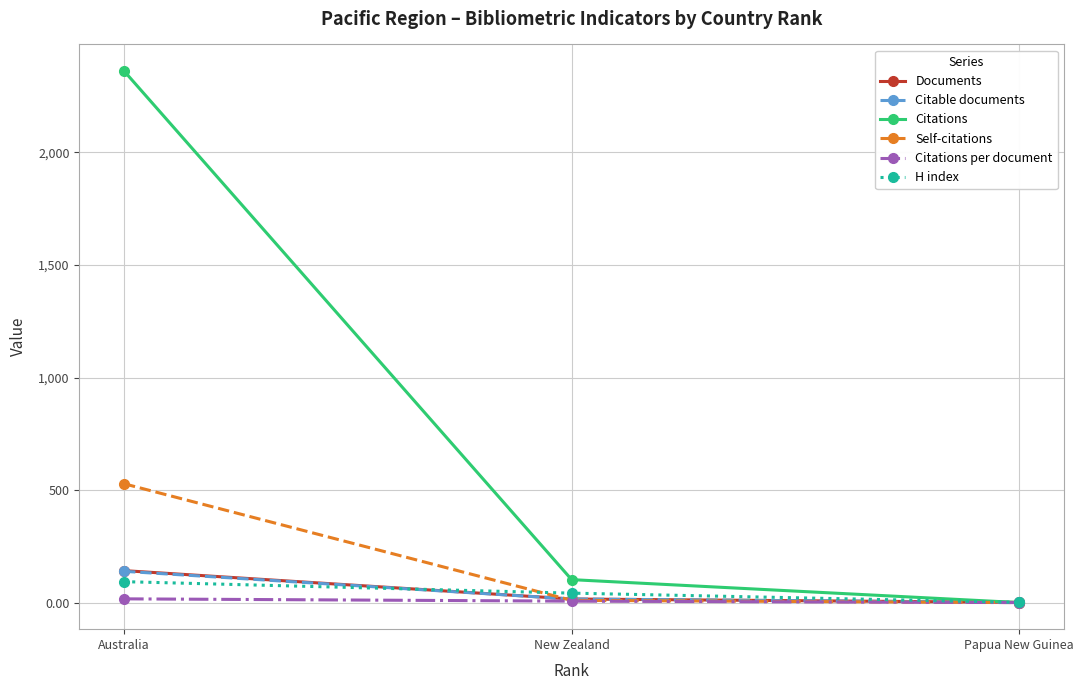

What is the sum of the Self-citations values at New Zealand and Papua New Guinea?

10.0